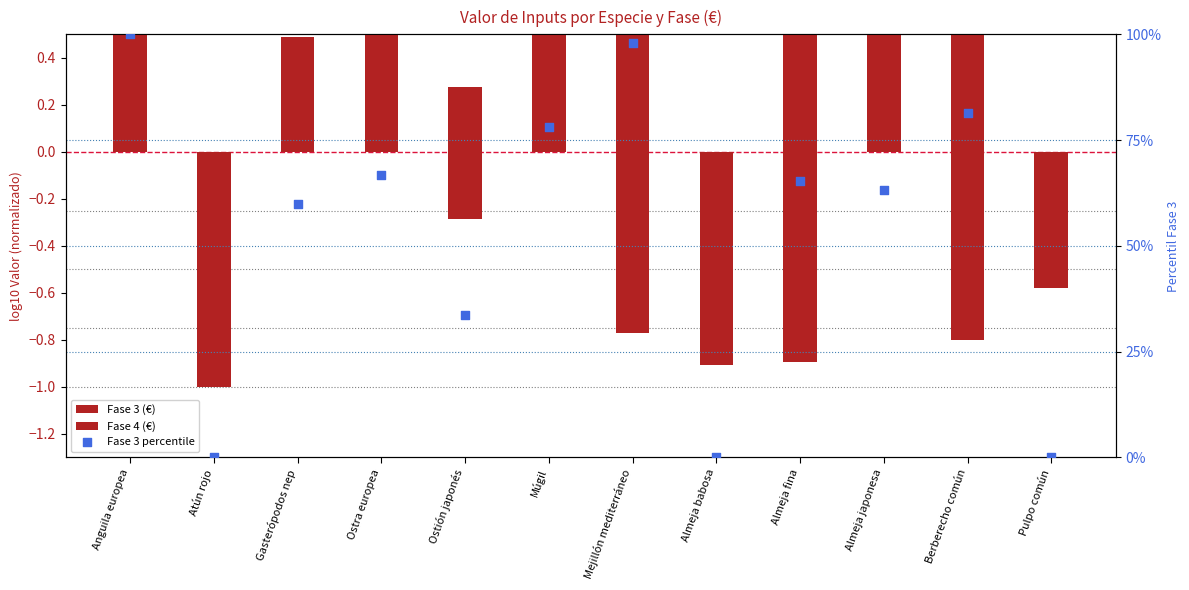

Which series has the largest Y range (max minus min)?

Fase 3 percentile